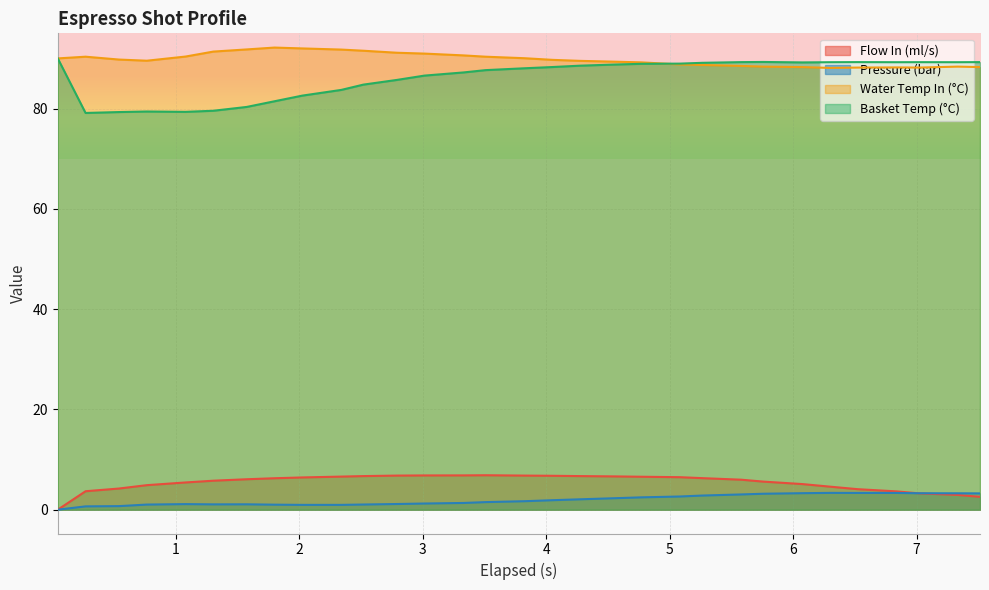

How many data points in water_temperature_basket are less than 88?

14